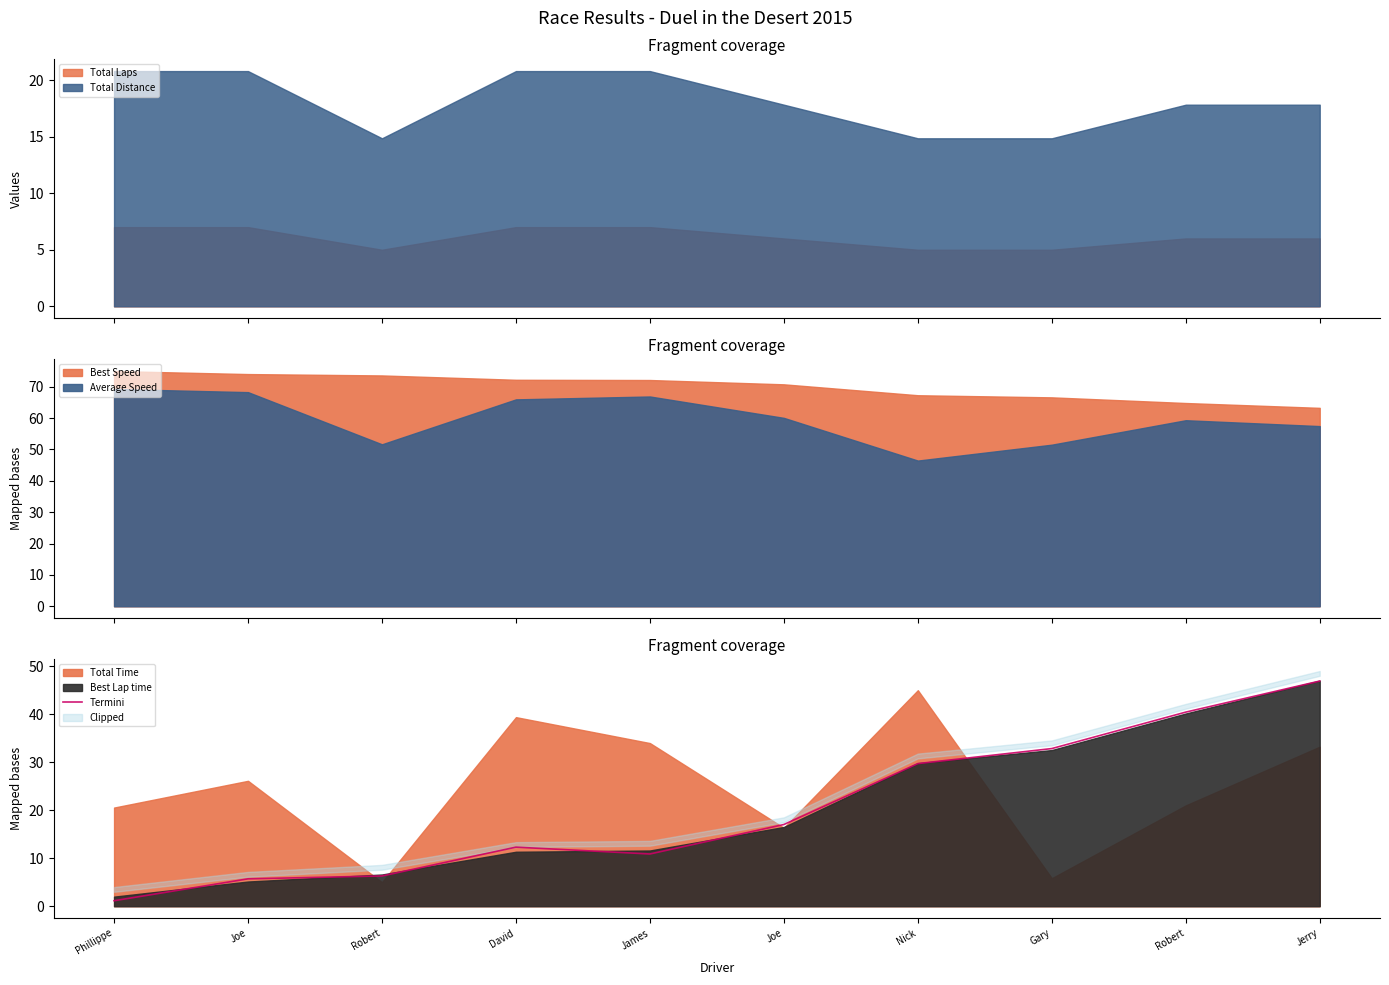

What is the minimum value shown in the chart?

1.1